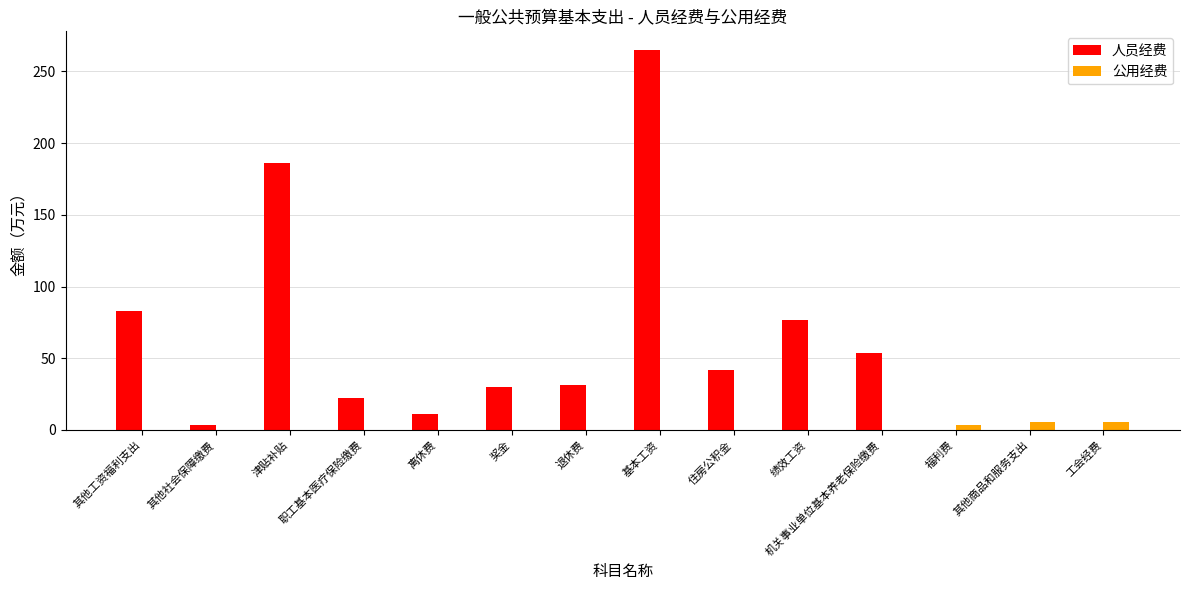

The 人员经费 series shows 186.2 at 津贴补贴. True or false?

True